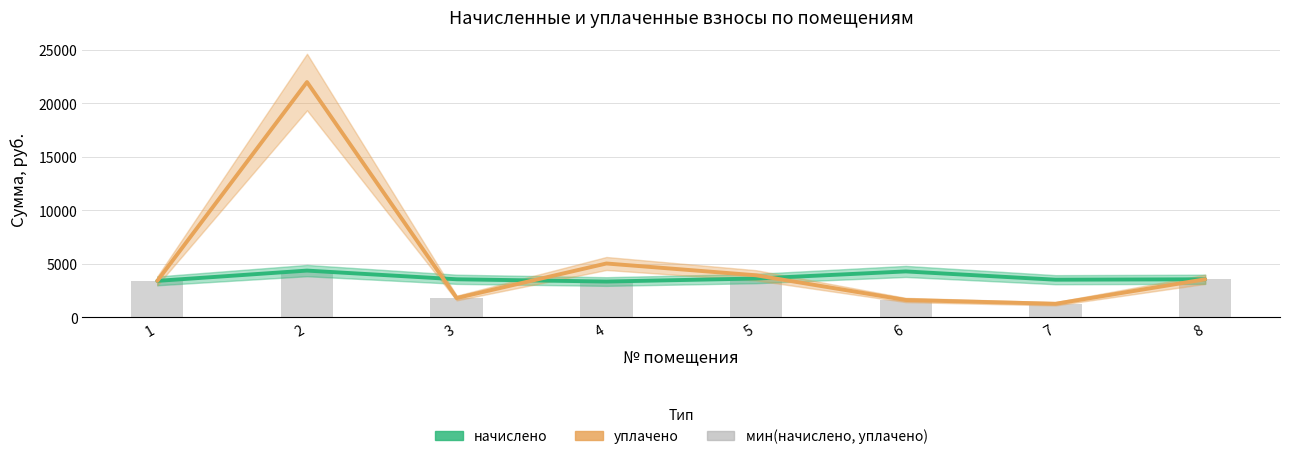

What is the spread (max minus min) of values at 8?

1.0